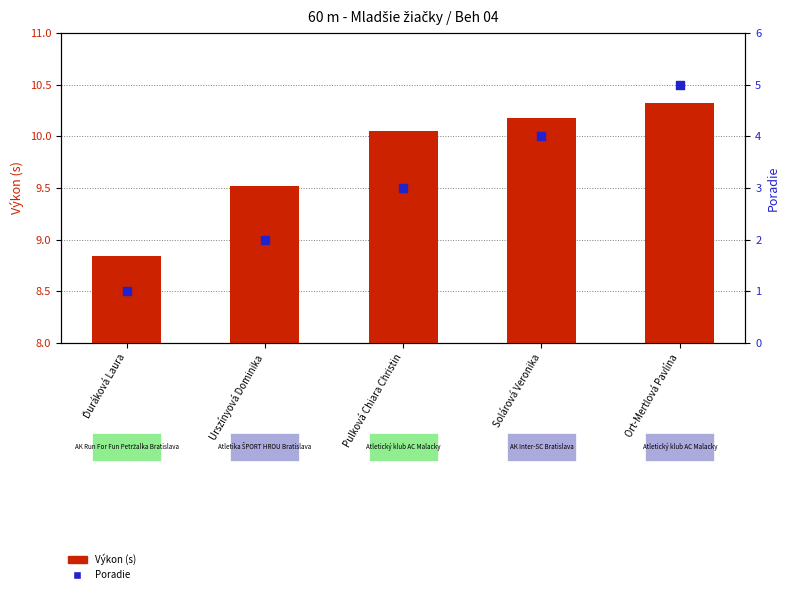

At how many categories does at least one series exceed 7?

5